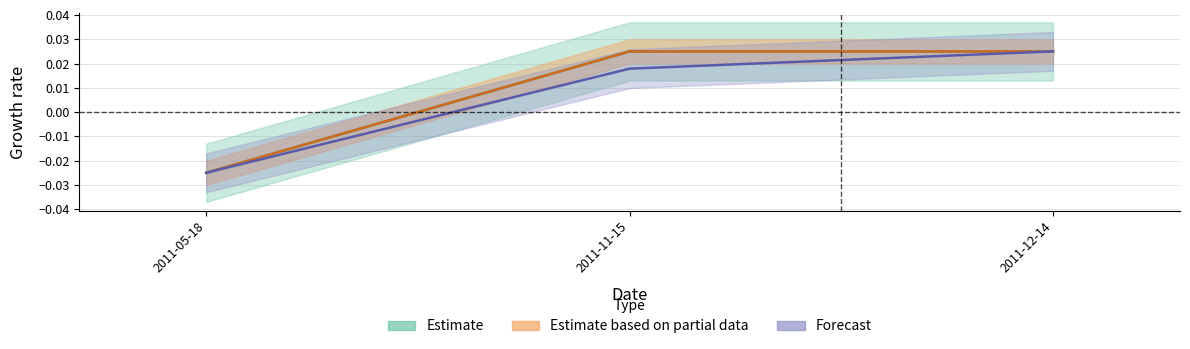

How many lines are shown in the chart?

3